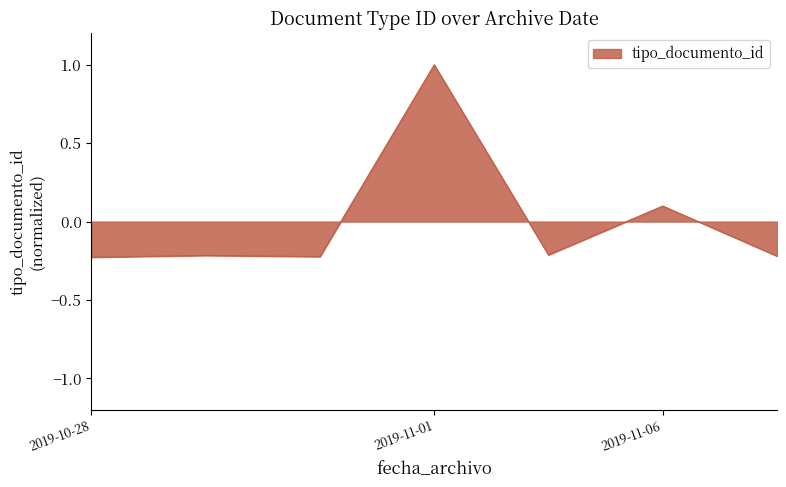

True or false: the data has more than 0 interior local peaks.

True